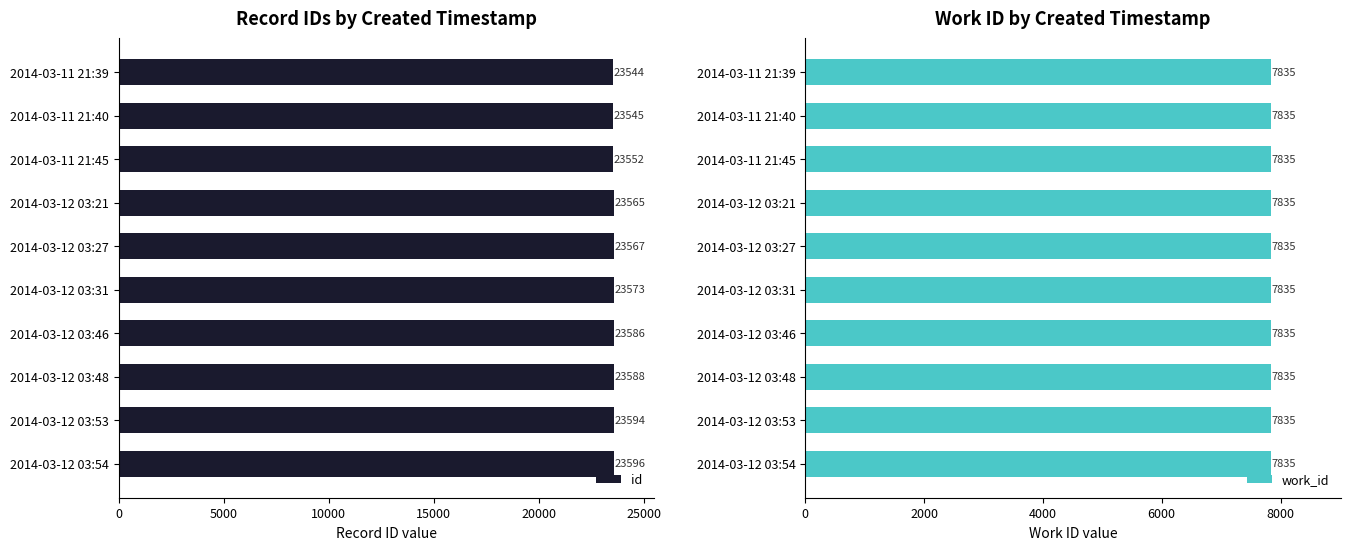

Is the value of work_id at 0 greater than the value of id at 9?

No